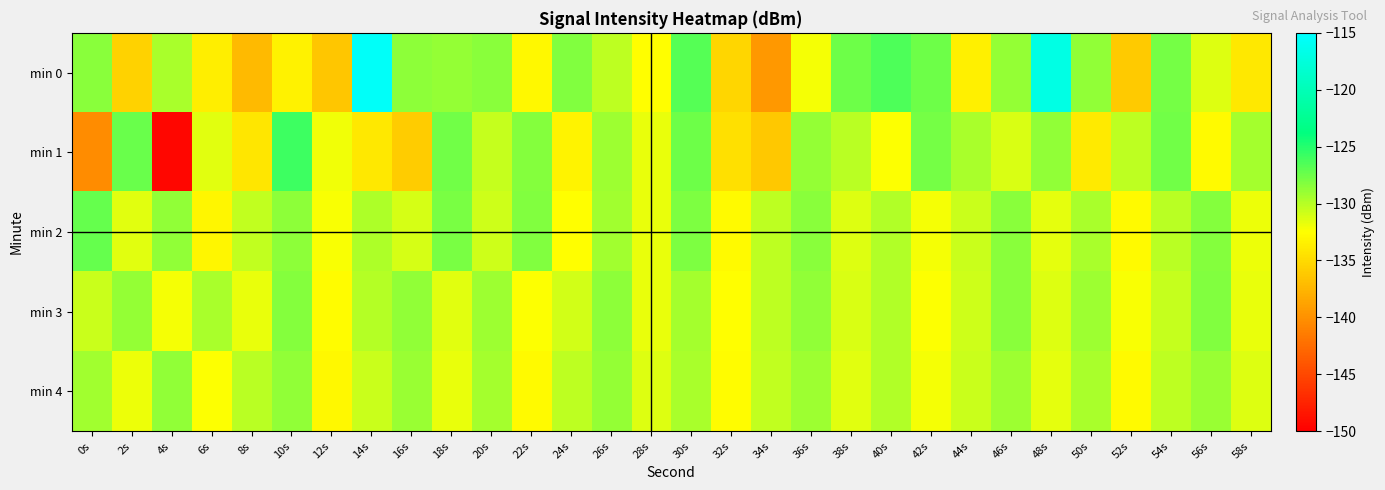

Reading left to right, list all the values displayed in this chart.

min 0: 0s=-128.4	2s=-135.6	4s=-129.6	6s=-133.7	8s=-137.2	10s=-133.3	12s=-136.3	14s=-115.5	16s=-128.6	18s=-128.9	20s=-128.5	22s=-132.9	24s=-128.2	26s=-130.3	28s=-132.6	30s=-126.7	32s=-135.4	34s=-139.6	36s=-132.2	38s=-127.5	40s=-126.4	42s=-127.5	44s=-133.5	46s=-128.9	48s=-116.9	50s=-128.7	52s=-136.2	54s=-127.7	56s=-131.3	58s=-134.0
min 1: 0s=-140.3	2s=-127.4	4s=-149.5	6s=-131.5	8s=-134.2	10s=-125.9	12s=-132.0	14s=-134.0	16s=-136.0	18s=-127.7	20s=-130.5	22s=-128.3	24s=-133.2	26s=-129.1	28s=-131.8	30s=-127.5	32s=-134.6	34s=-136.2	36s=-128.9	38s=-130.1	40s=-132.4	42s=-127.8	44s=-129.5	46s=-131.2	48s=-128.7	50s=-133.9	52s=-130.3	54s=-127.6	56s=-132.8	58s=-129.4
min 2: 0s=-127.2	2s=-131.5	4s=-128.8	6s=-133.1	8s=-130.4	10s=-128.6	12s=-132.3	14s=-129.7	16s=-131.0	18s=-127.9	20s=-130.8	22s=-128.2	24s=-132.6	26s=-129.3	28s=-131.7	30s=-128.1	32s=-132.9	34s=-130.2	36s=-128.5	38s=-131.3	40s=-129.8	42s=-132.1	44s=-130.7	46s=-128.4	48s=-131.6	50s=-129.5	52s=-132.8	54s=-130.1	56s=-128.3	58s=-131.9
min 3: 0s=-130.6	2s=-128.9	4s=-132.2	6s=-129.5	8s=-131.8	10s=-128.3	12s=-132.7	14s=-130.0	16s=-128.8	18s=-131.5	20s=-129.2	22s=-132.4	24s=-130.9	26s=-128.6	28s=-131.7	30s=-129.4	32s=-132.6	34s=-130.3	36s=-128.7	38s=-131.2	40s=-129.9	42s=-132.5	44s=-130.8	46s=-128.5	48s=-131.4	50s=-129.1	52s=-132.3	54s=-130.5	56s=-128.2	58s=-131.8
min 4: 0s=-129.3	2s=-131.9	4s=-128.7	6s=-132.4	8s=-130.1	10s=-128.8	12s=-133.0	14s=-130.6	16s=-129.0	18s=-131.7	20s=-129.4	22s=-132.8	24s=-130.2	26s=-128.9	28s=-131.3	30s=-129.6	32s=-132.7	34s=-130.4	36s=-129.1	38s=-131.5	40s=-129.8	42s=-132.2	44s=-130.7	46s=-129.2	48s=-131.6	50s=-129.5	52s=-132.9	54s=-130.3	56s=-129.0	58s=-131.4